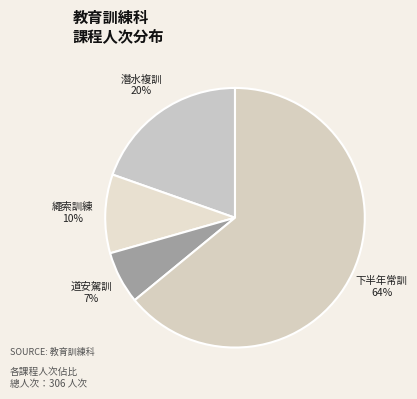

How many segments does this pie chart have?

4